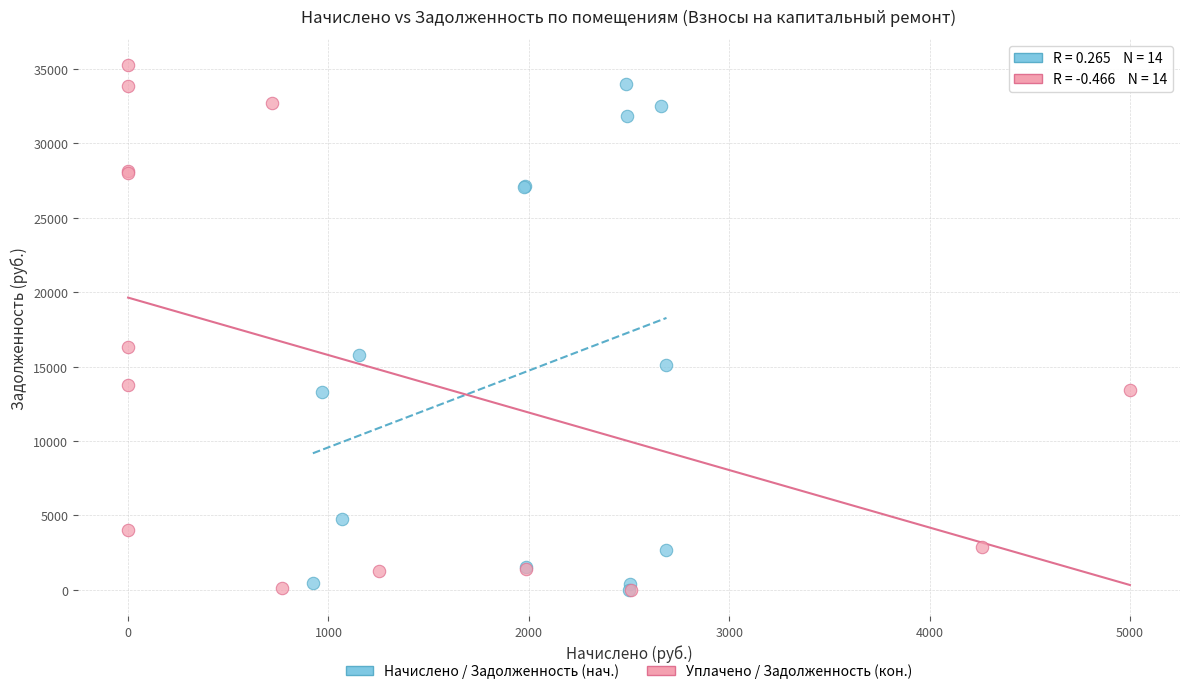

Which series has the widest spread of Y values?

Уплачено / Задолженность (кон.)